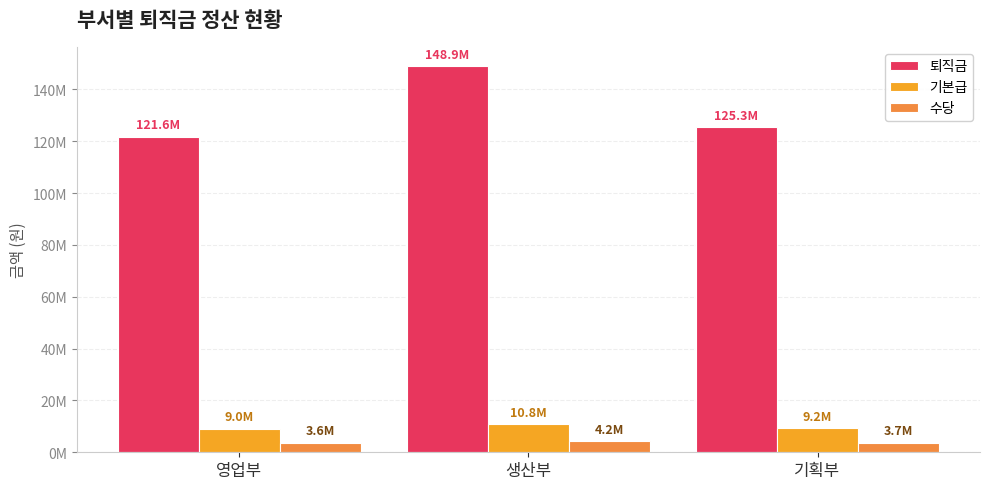

What is the sum of the 퇴직금 values at 기획부 and 생산부?

274250000